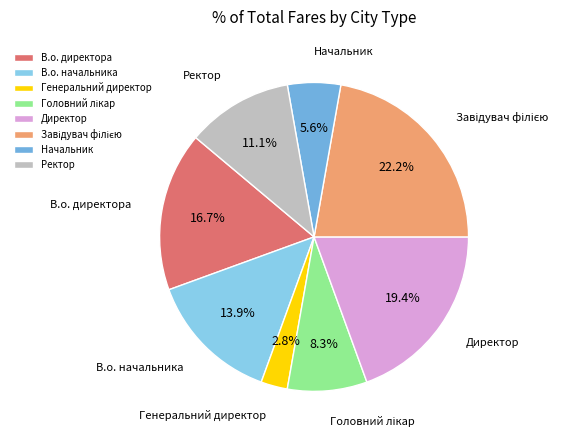

To the nearest percent, what is the difference between the largest and smallest slice percentages?

19%